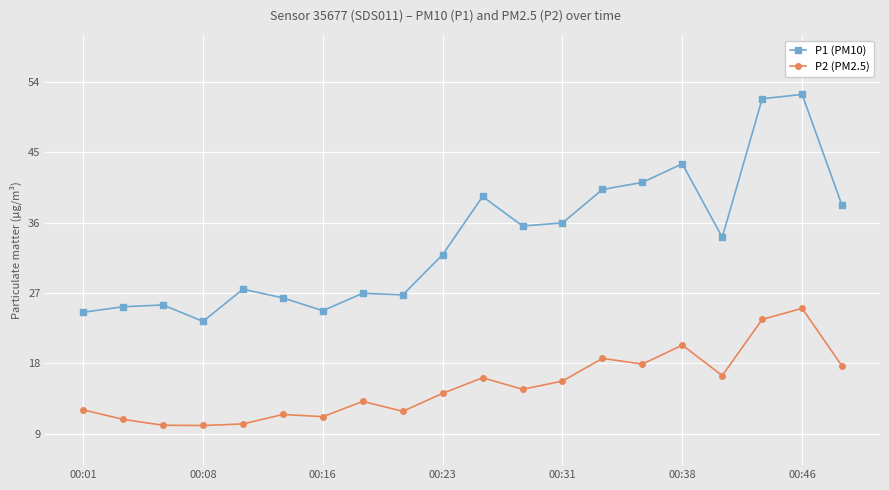

Rank the series by their maximum value, from highest to lowest.

P1 (PM10), P2 (PM2.5)